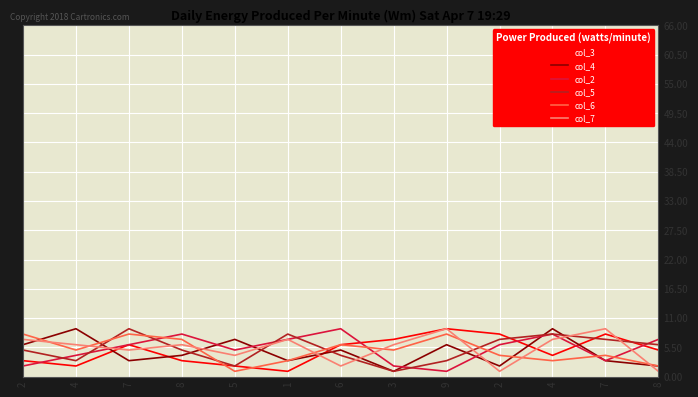

How many lines are shown in the chart?

6